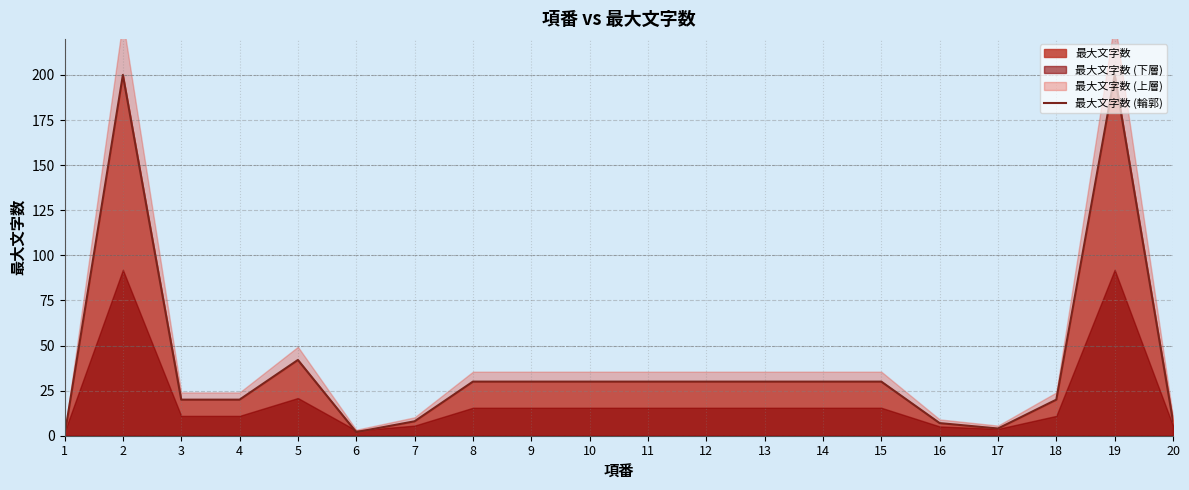

True or false: the data shows 28 at 5.

False